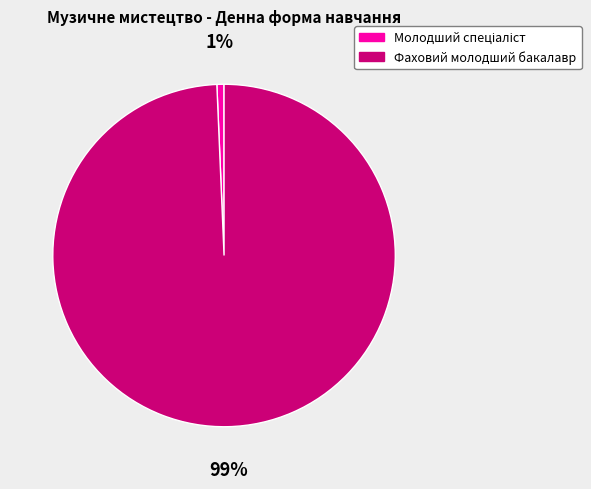

To the nearest percent, what is the average slice percentage?

50%